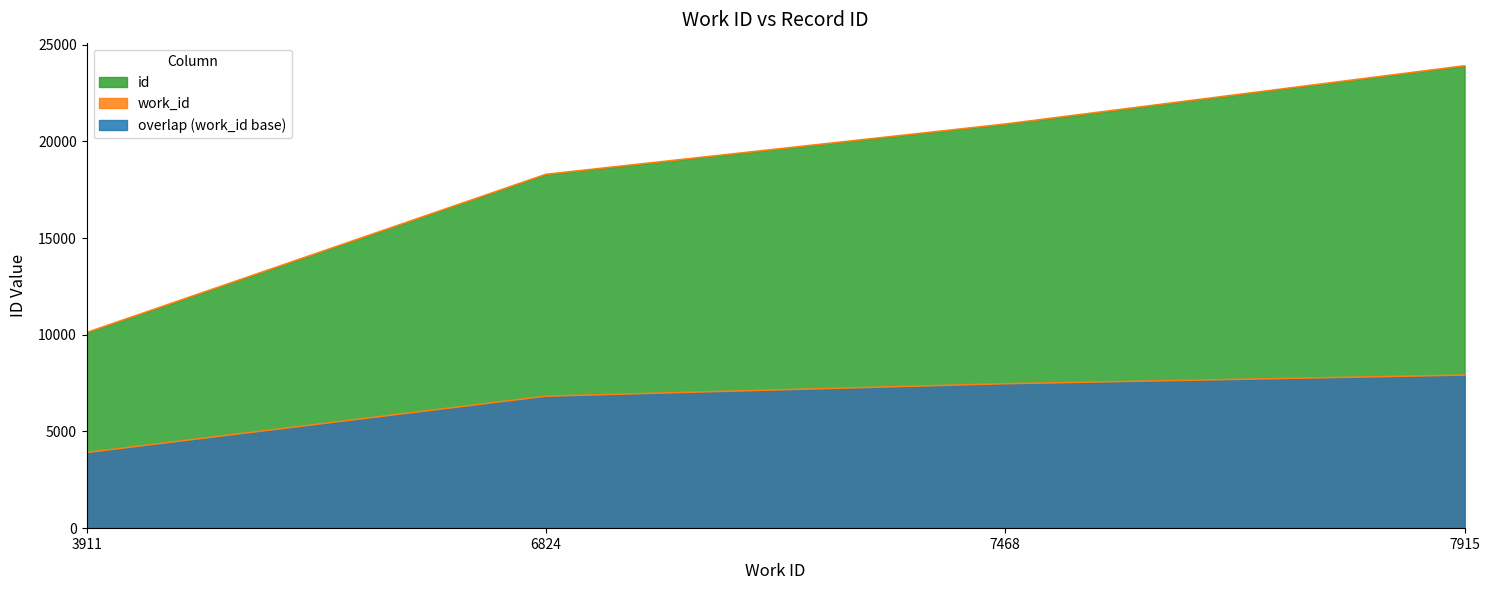

Reading left to right, list all the values displayed in this chart.

id: 10113	18293	20893	23905
work_id: 3911	6824	7468	7915